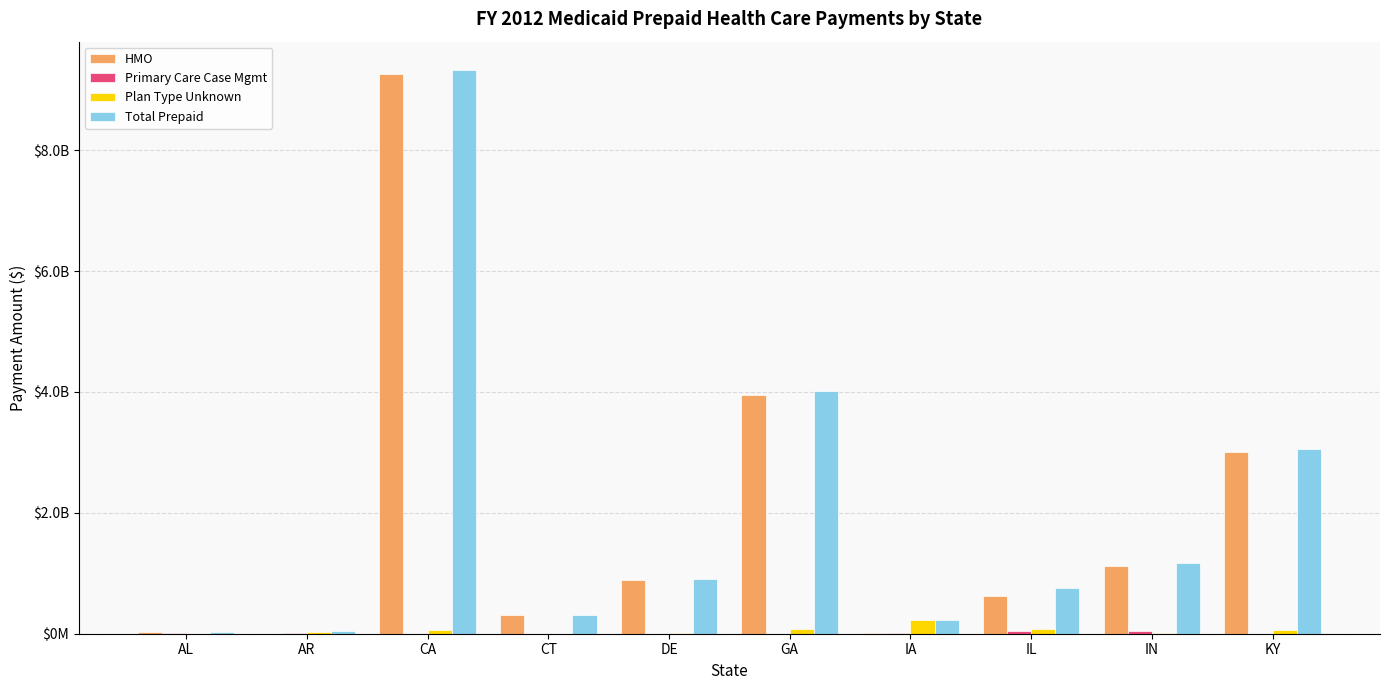

Are the bars horizontal?

No